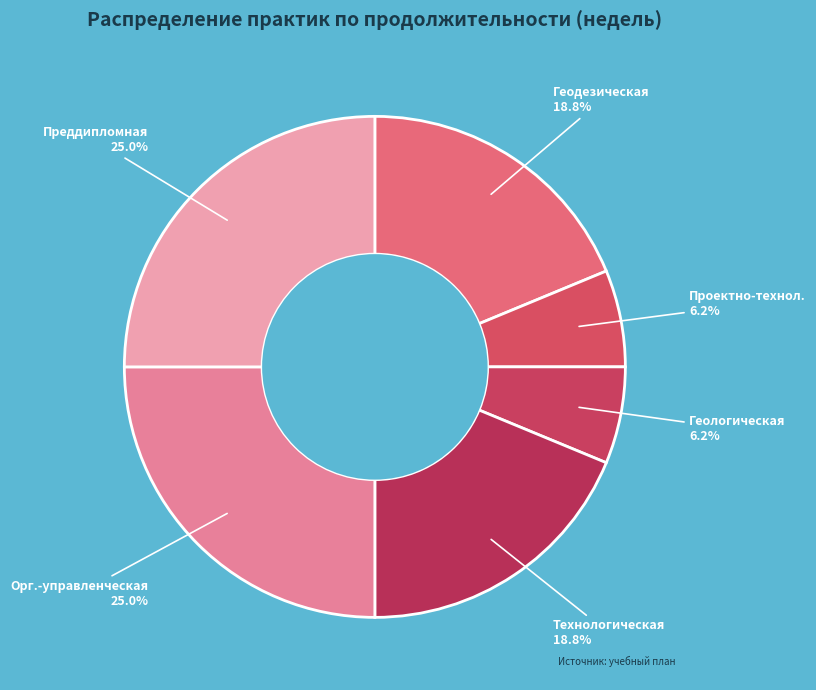

Is there any slice that represents more than half of the pie?

No